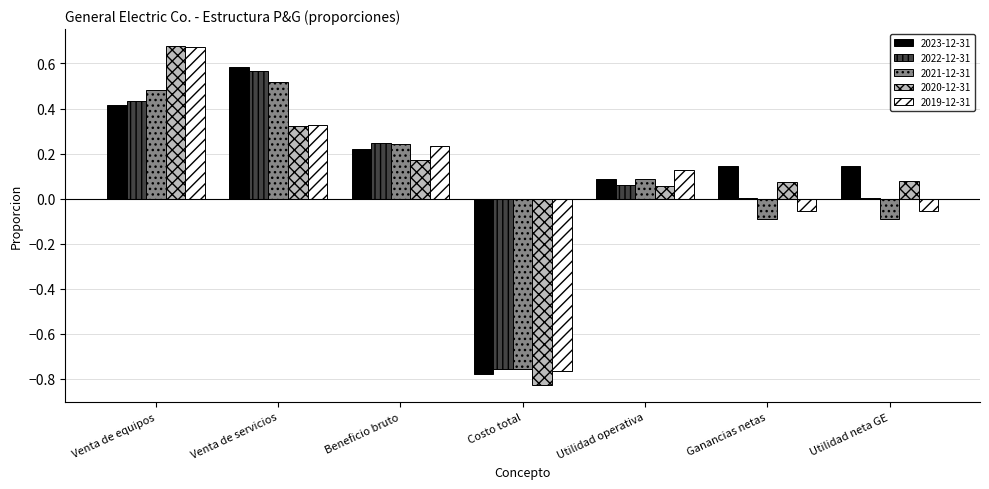

Is the value of 2019-12-31 at Venta de equipos greater than the value of 2022-12-31 at Utilidad neta GE?

Yes